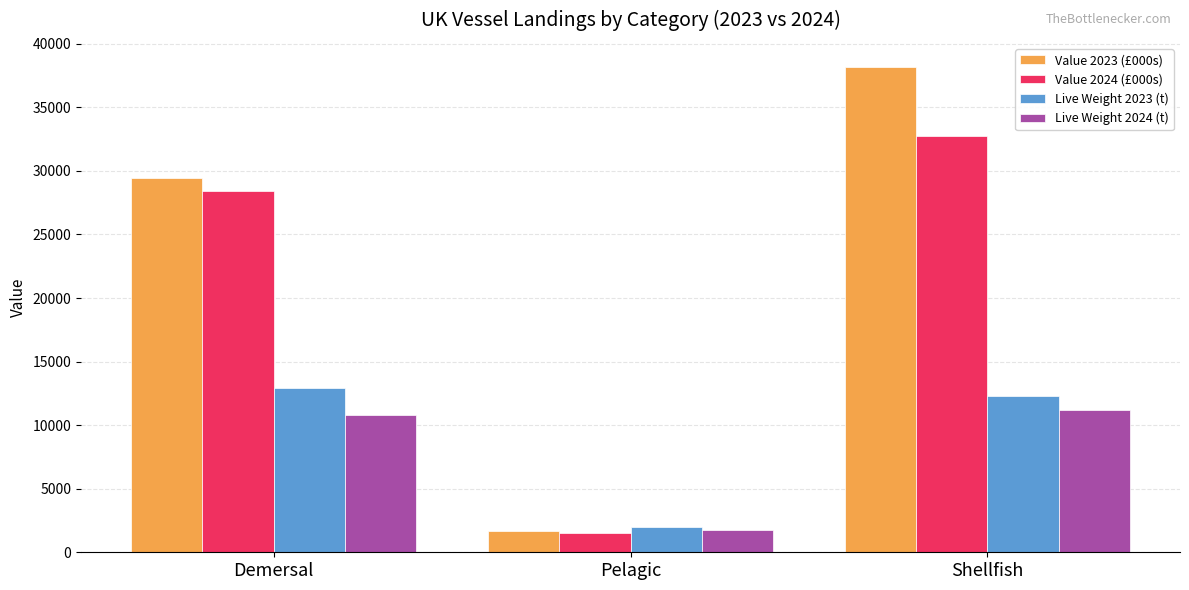

What is the label of the 2nd bar from the right?

Pelagic